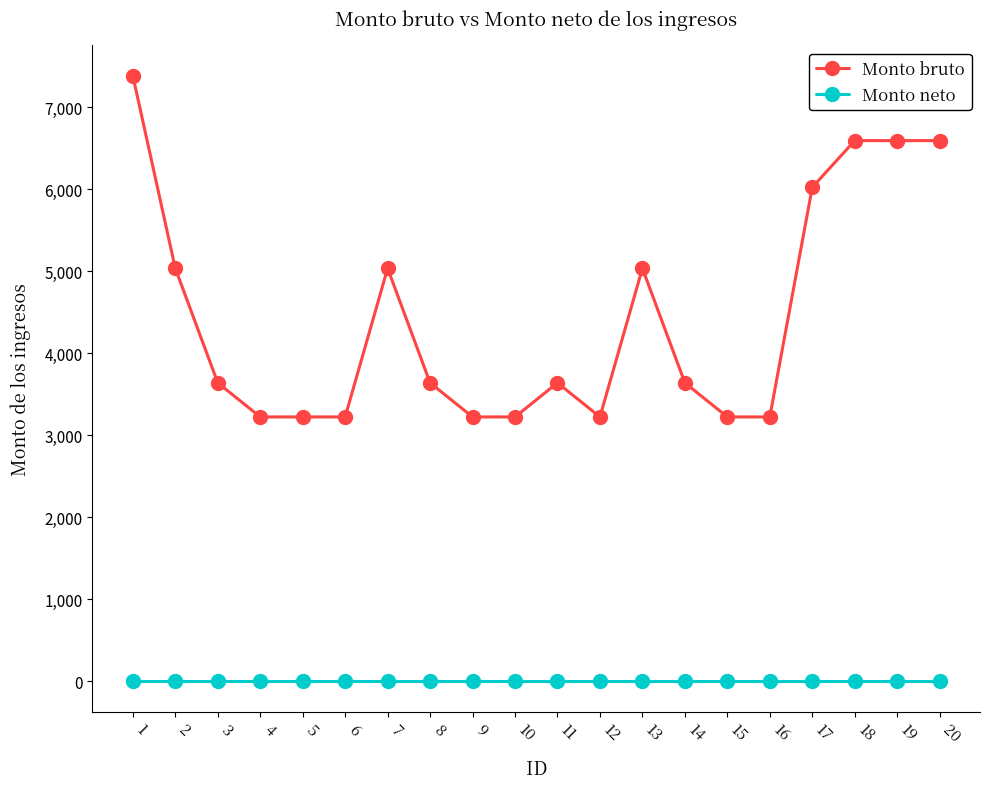

True or false: Monto neto and Monto bruto cross at least once.

False